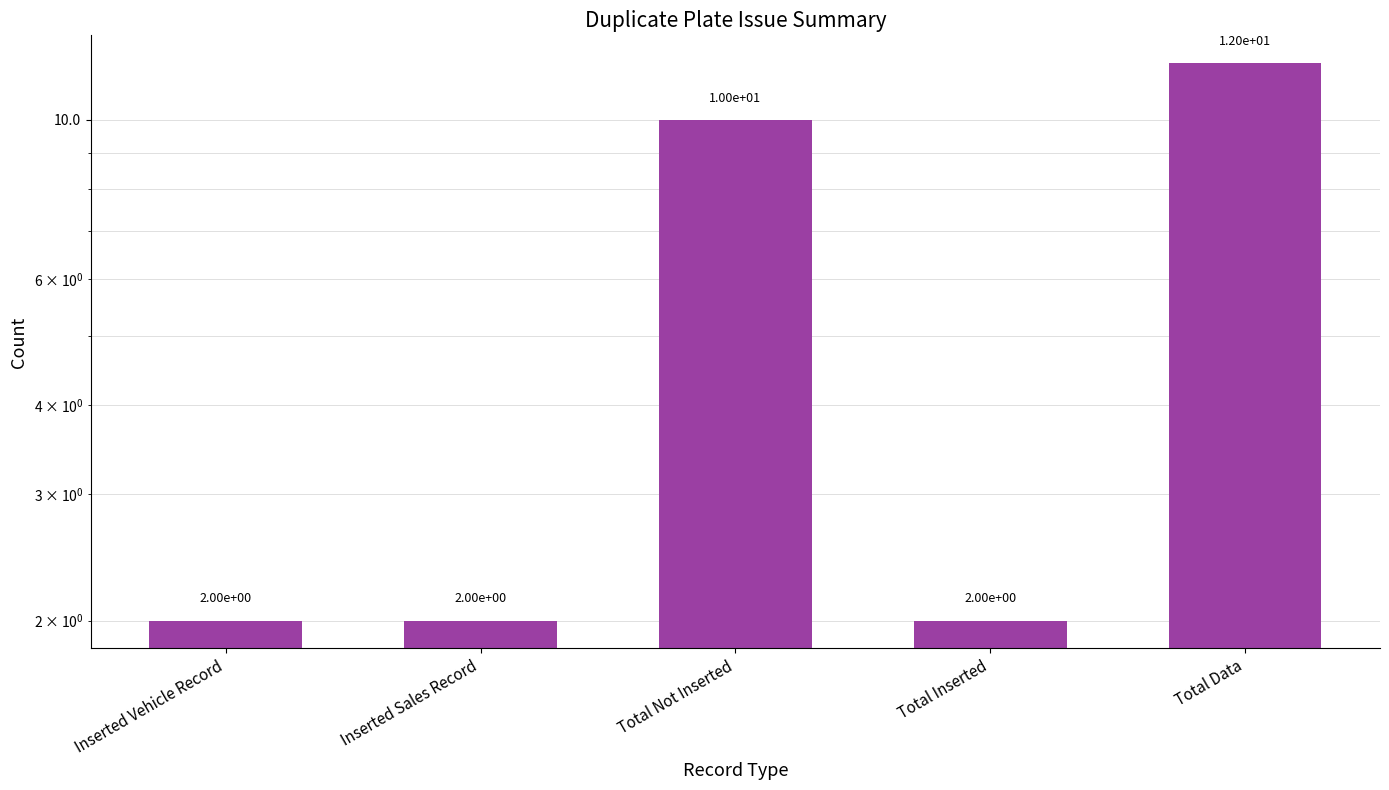

What is the sum of the values at Total Inserted and Inserted Sales Record?

4